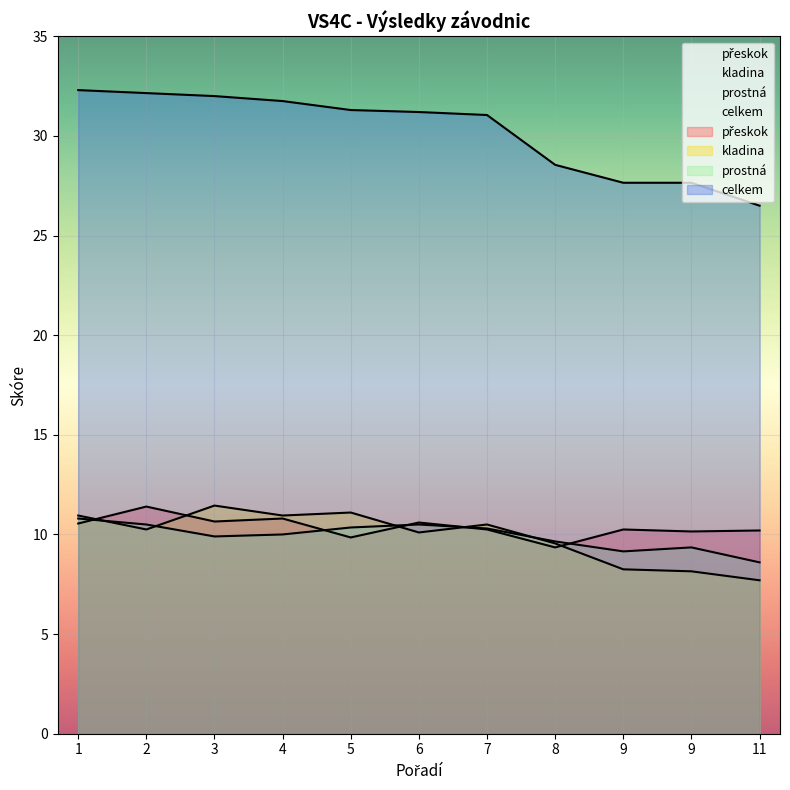

Reading left to right, extract all data points from this chart.

přeskok: 1=10.6	2=11.4	3=10.7	4=10.8	5=9.8	6=10.6	7=10.2	8=9.3	9=10.2	9=10.2	11=10.2
kladina: 1=10.9	2=10.2	3=11.4	4=10.9	5=11.1	6=10.1	7=10.5	8=9.6	9=8.2	9=8.2	11=7.7
prostná: 1=10.8	2=10.5	3=9.9	4=10.0	5=10.3	6=10.5	7=10.3	8=9.6	9=9.1	9=9.4	11=8.6
celkem: 1=32.3	2=32.1	3=32.0	4=31.8	5=31.3	6=31.2	7=31.1	8=28.5	9=27.6	9=27.7	11=26.5